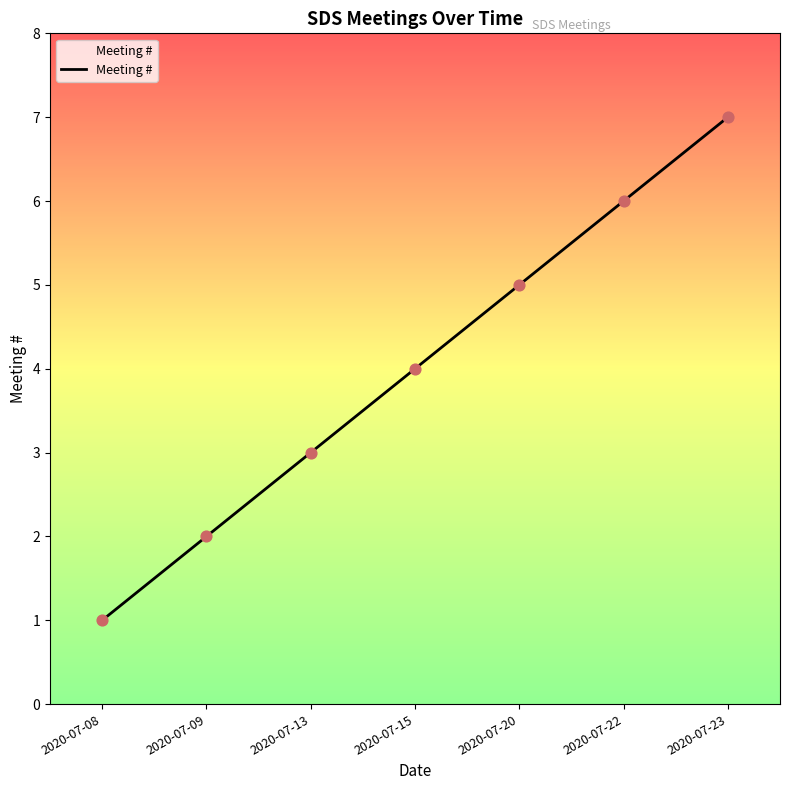

What is the change in value from 2020-07-13 to 2020-07-15?

+1